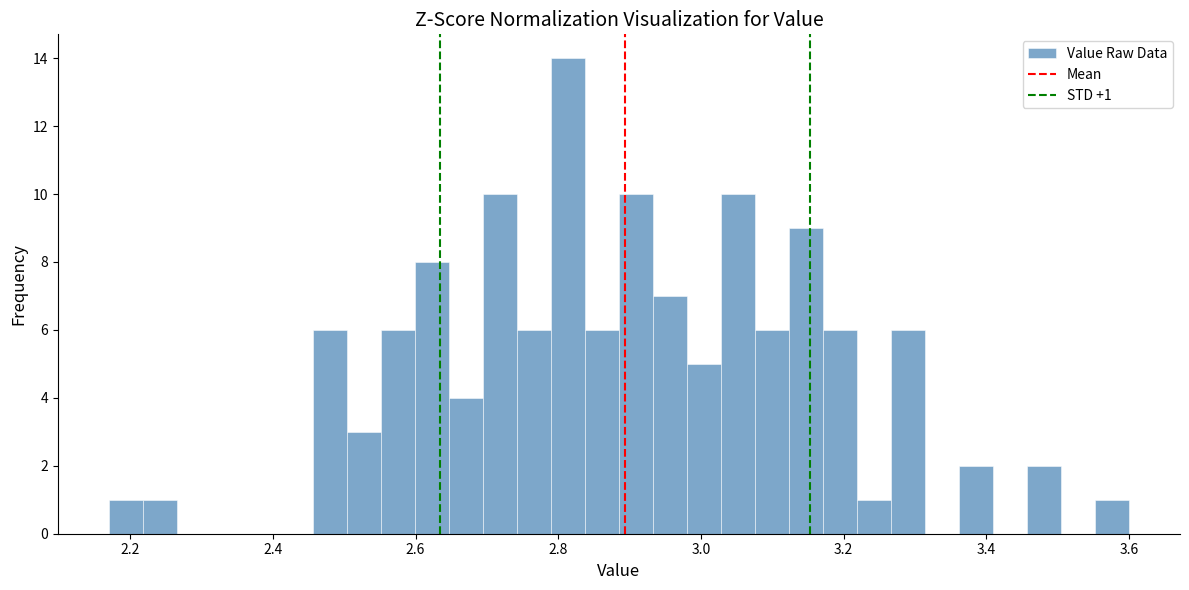

Around what value on the x-axis is the tallest bar? Give the approximate position of its centre, as read against the axis.

2.82